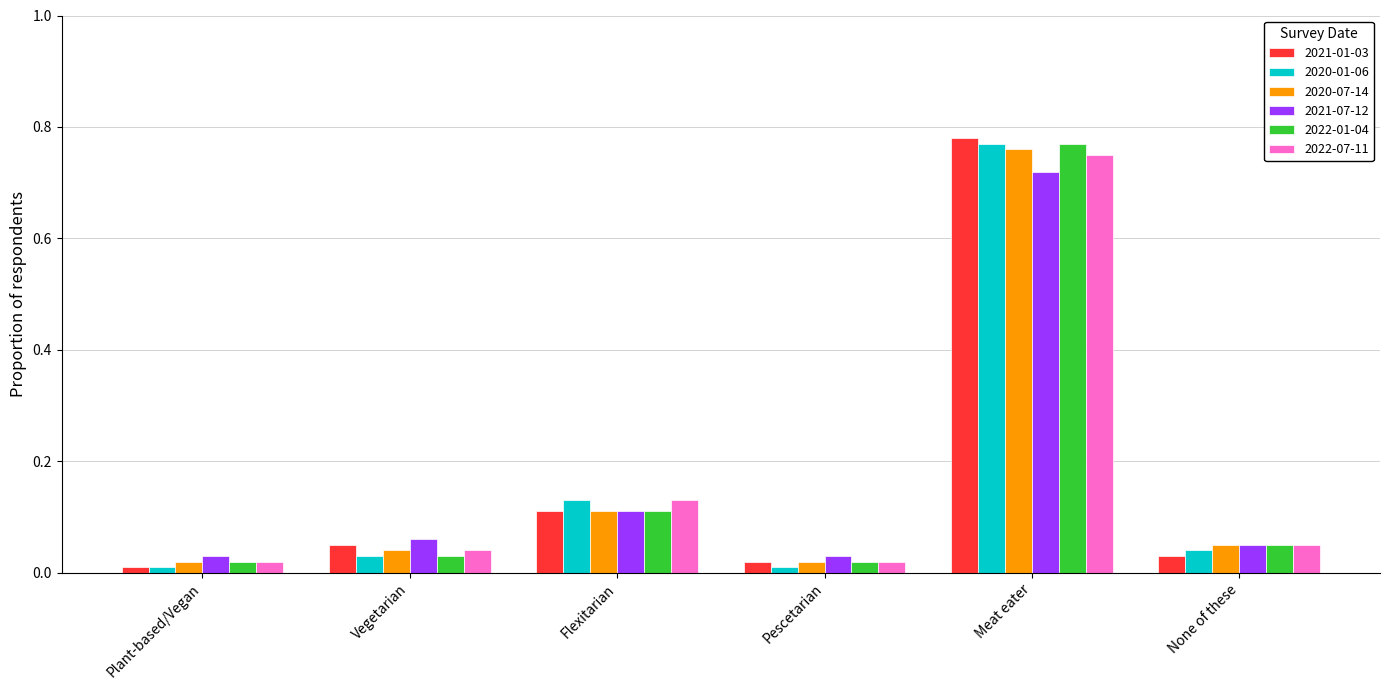

What is the sum of the 2020-07-14 values at Meat eater and Flexitarian?

0.9